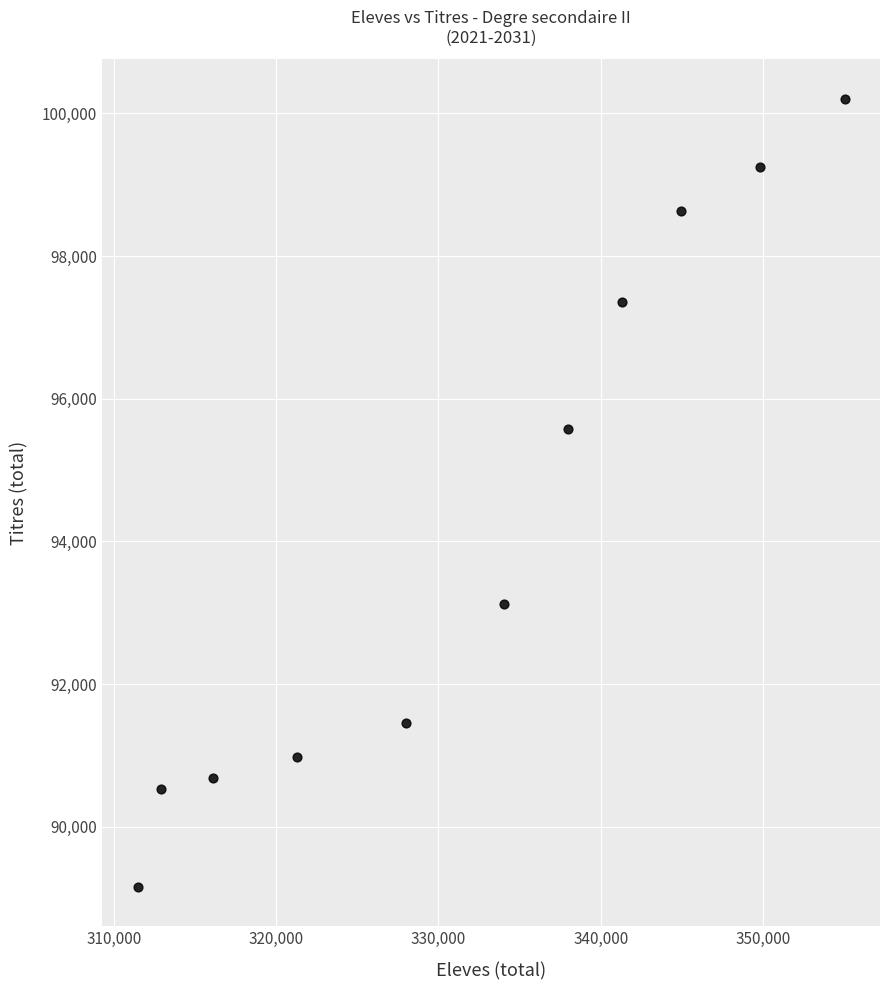

What Y value in the scatter plot is closest to 94683?

95573